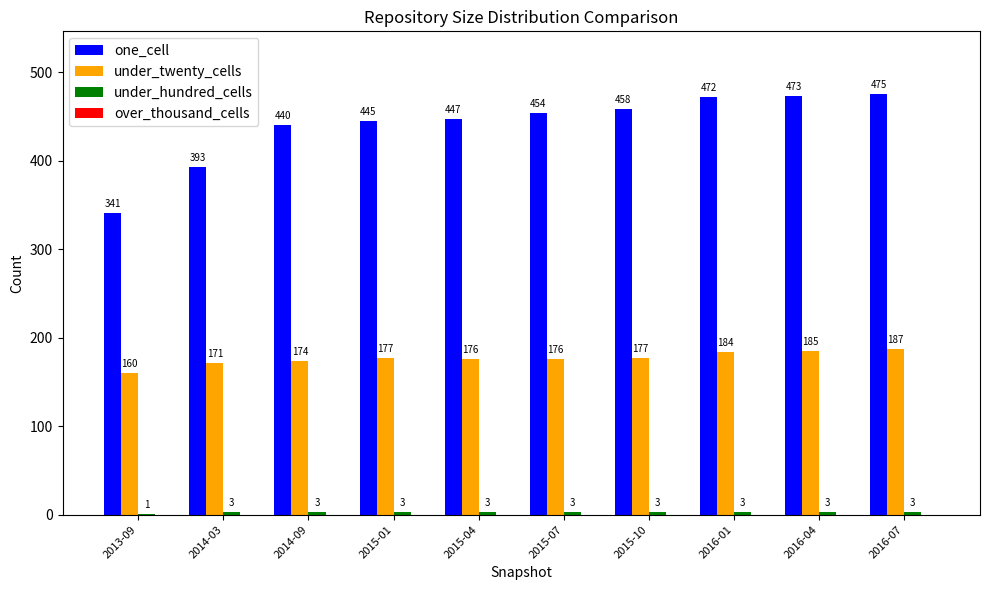

Where is one_cell nearest to the value 408?

2014-03